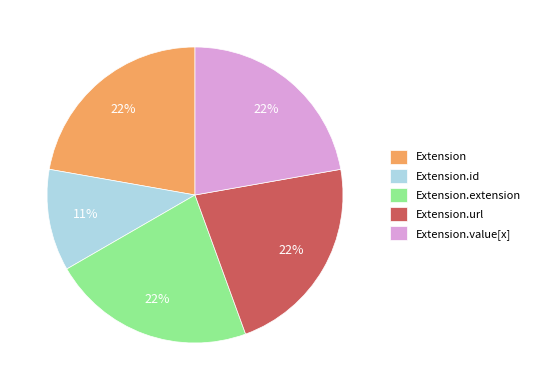

Is there a majority slice in this chart?

No